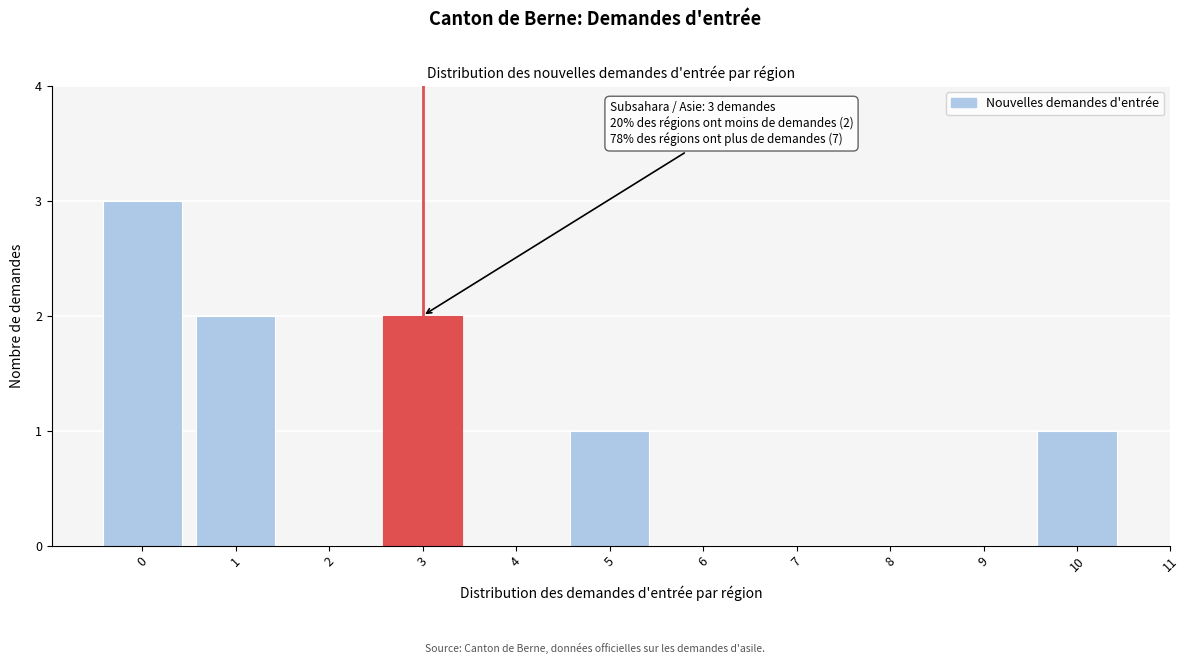

Reading left to right, transcribe all the data shown in this chart.

0=3	1=2	2=0	3=2	4=0	5=1	6=0	7=0	8=0	9=0	10=1